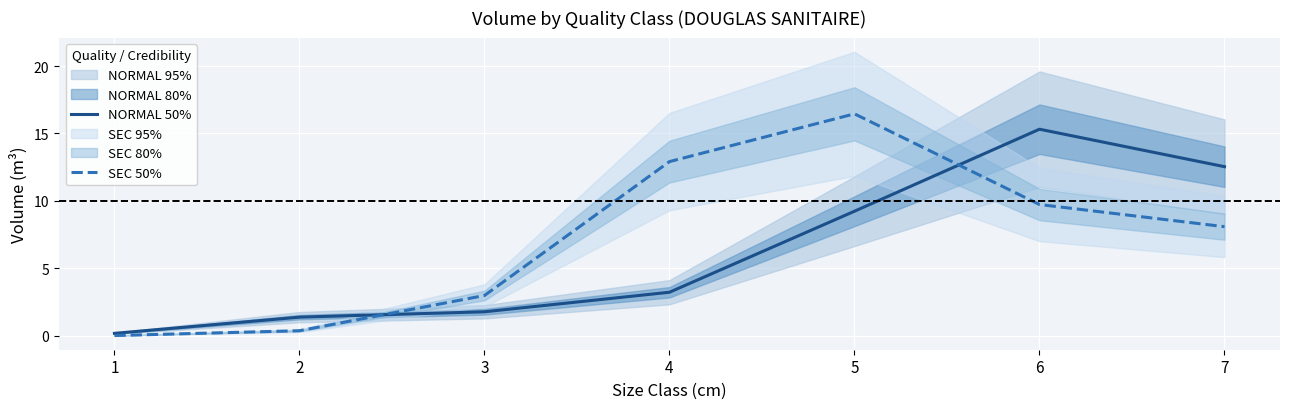

Rank the categories by NORMAL 50% value from lowest to highest.

1, 2, 3, 4, 5, 7, 6